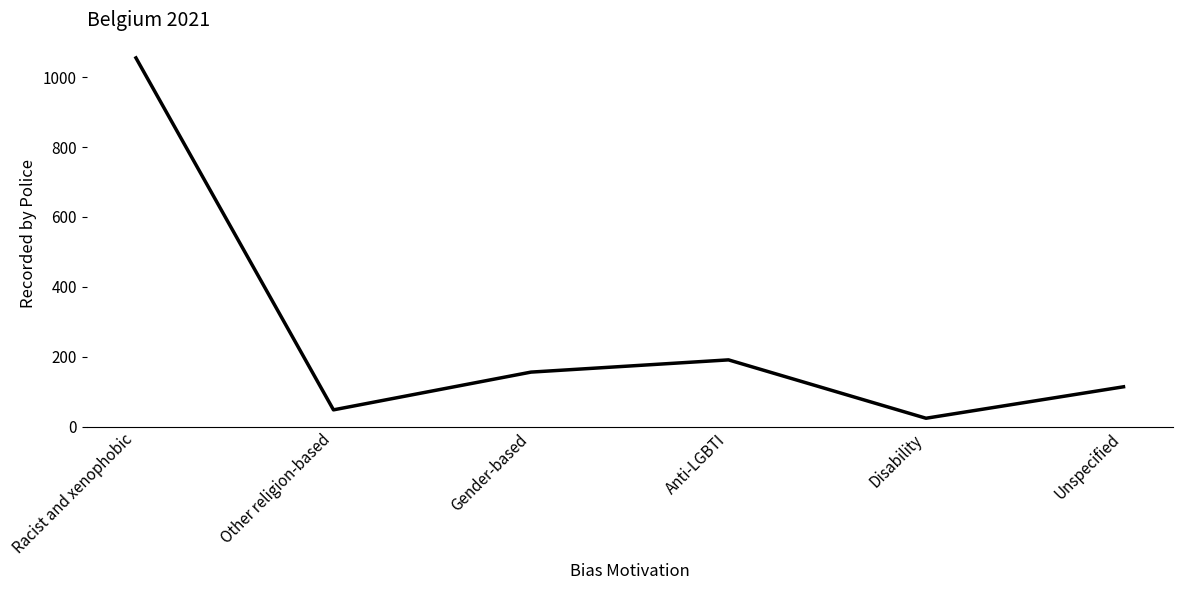

What position from the left is Racist and xenophobic?

1